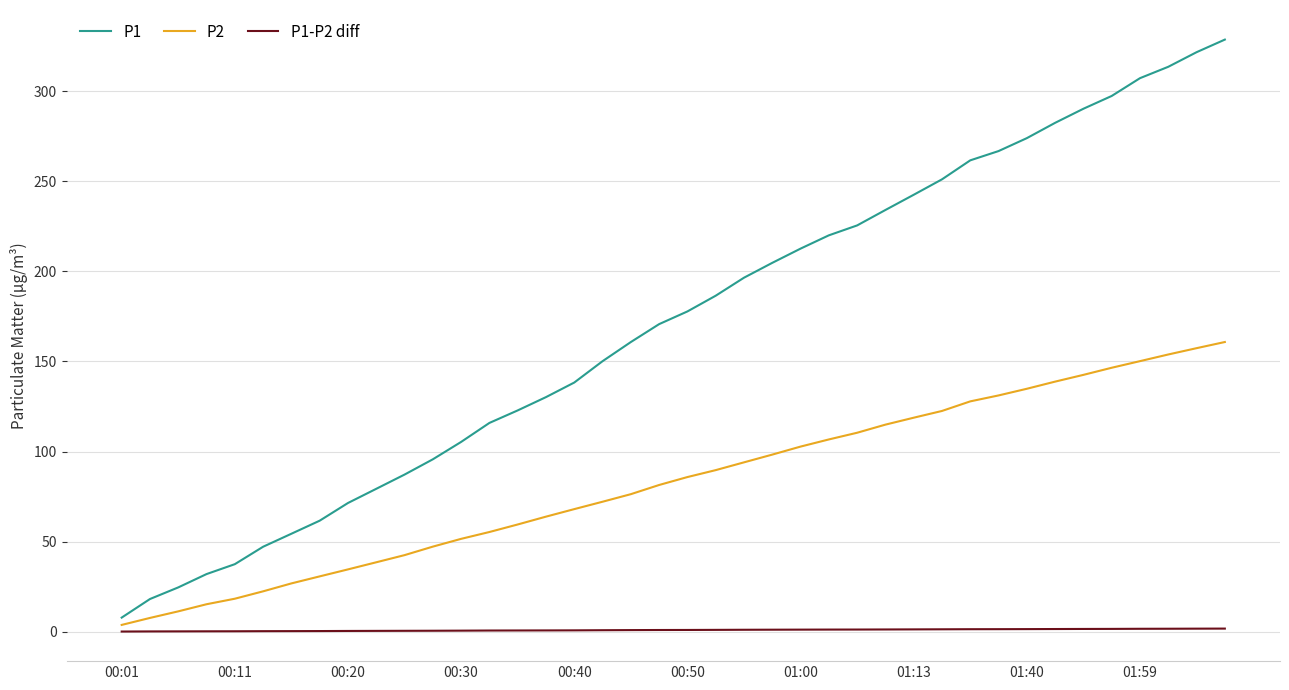

What is the greatest value displayed?

328.7